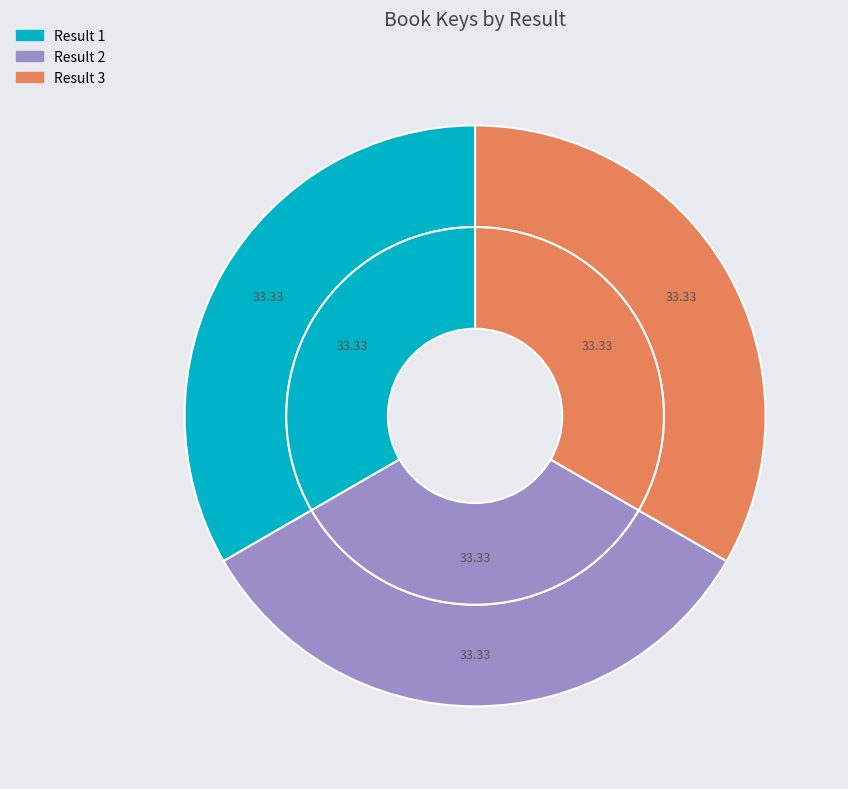

True or false: 1 accounts for 33% of the total.

True